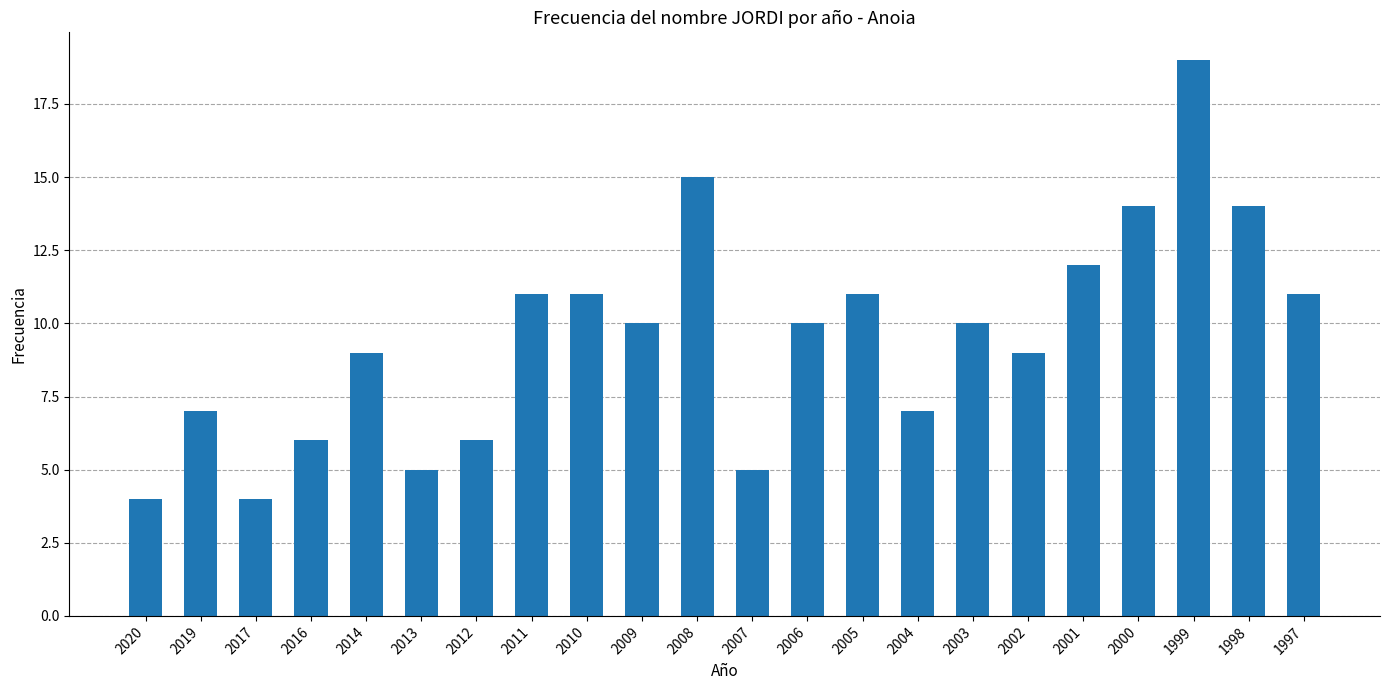

What is the average value?

10